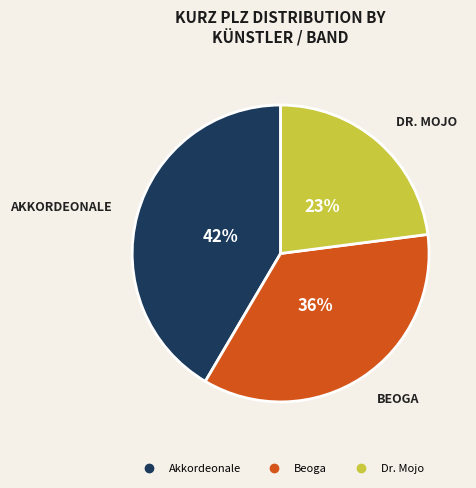

To the nearest percent, what portion does Beoga represent?

36%